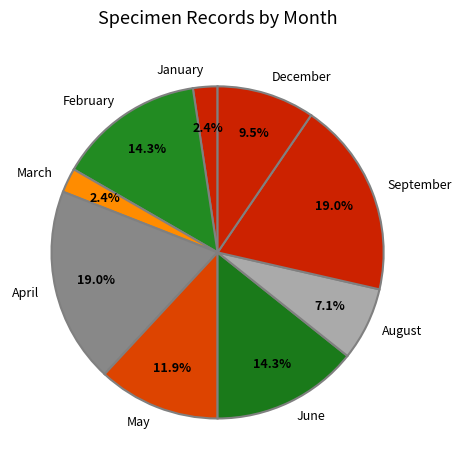

How many segments does this pie chart have?

9